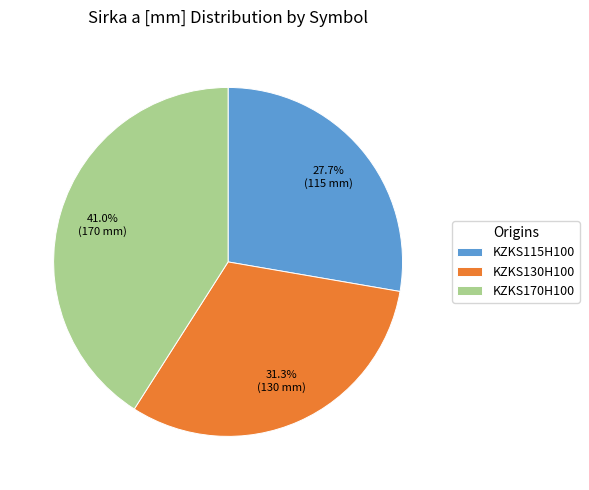

Is there any slice that represents more than half of the pie?

No